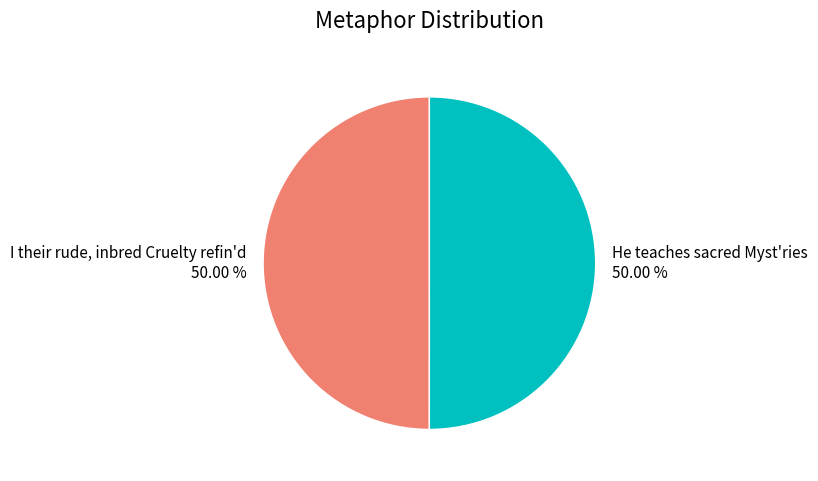

What percentage do He teaches sacred Myst'ries and I their rude, inbred Cruelty refin'd together represent?

100.0%